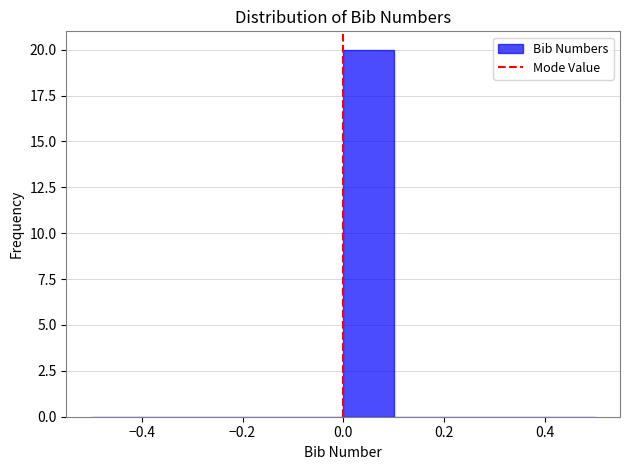

What is the height of the bar covering 0.0 to 0.1 on the x-axis? The values are not printed on the chart, so give them approximately, as read against the axis.

20